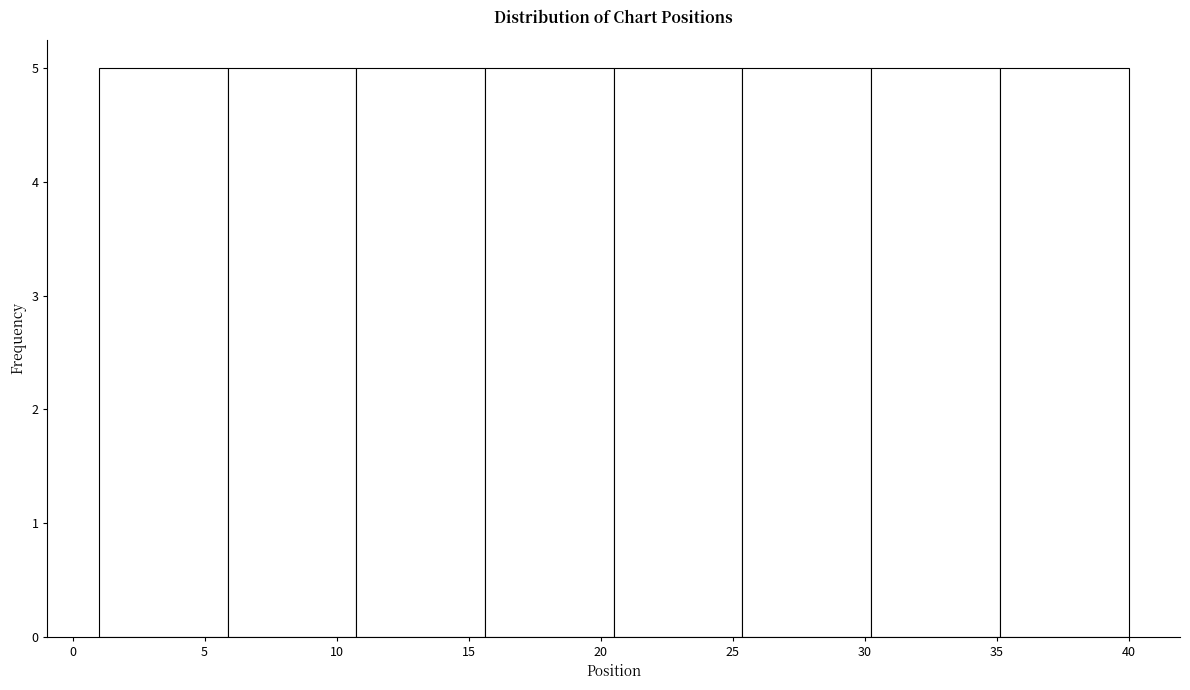

Reading left to right, transcribe this chart: for each bar, give the range it covers on the x-axis and its height. Neither the bar edges nor the heights are printed on the chart, so give them approximately, as read against the axes.

1.0 to 6.0: 5
6.0 to 11.0: 5
11.0 to 15.5: 5
15.5 to 20.5: 5
20.5 to 25.5: 5
25.5 to 30.5: 5
30.5 to 35.0: 5
35.0 to 40.0: 5